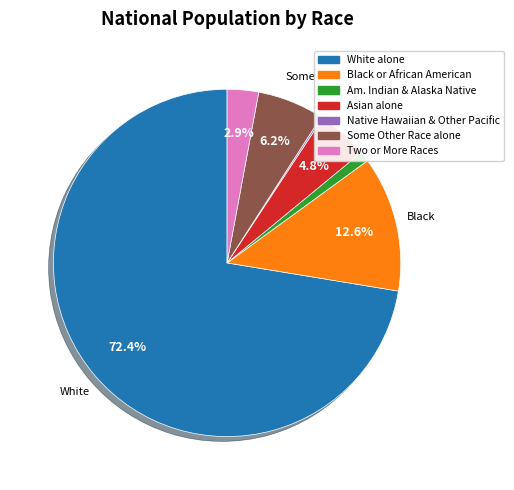

Does any single category account for the majority?

Yes